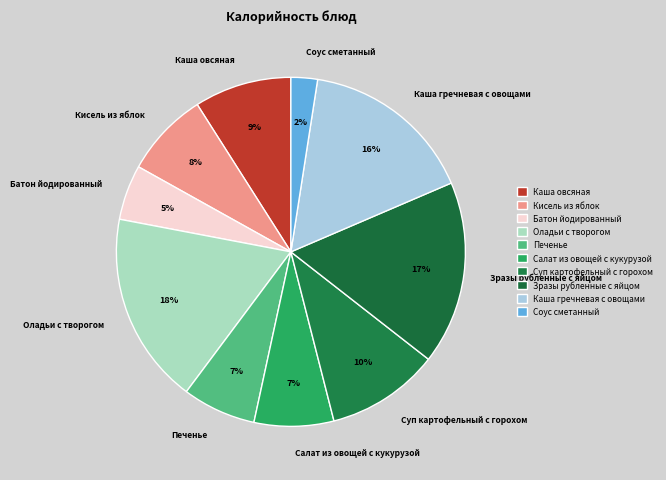

Approximately how many times larger is the value at Кисель из яблок compared to Каша овсяная?

0.9